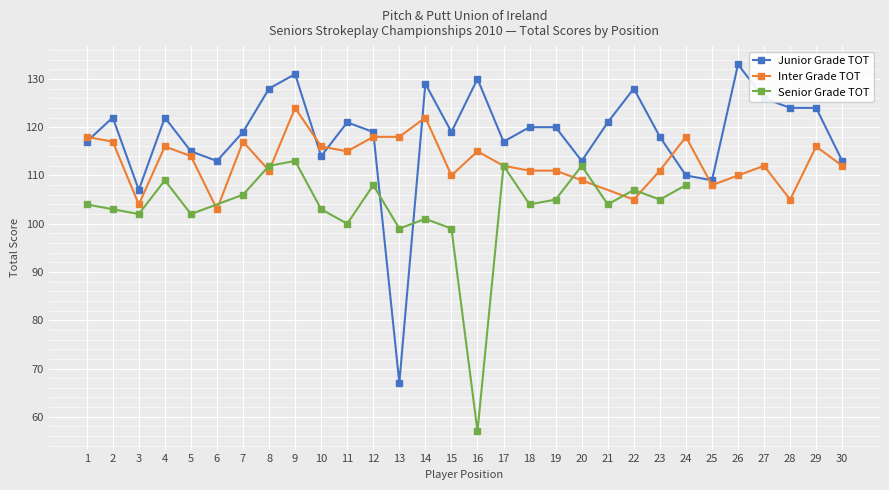

At which category is the sum across all series the highest?

9